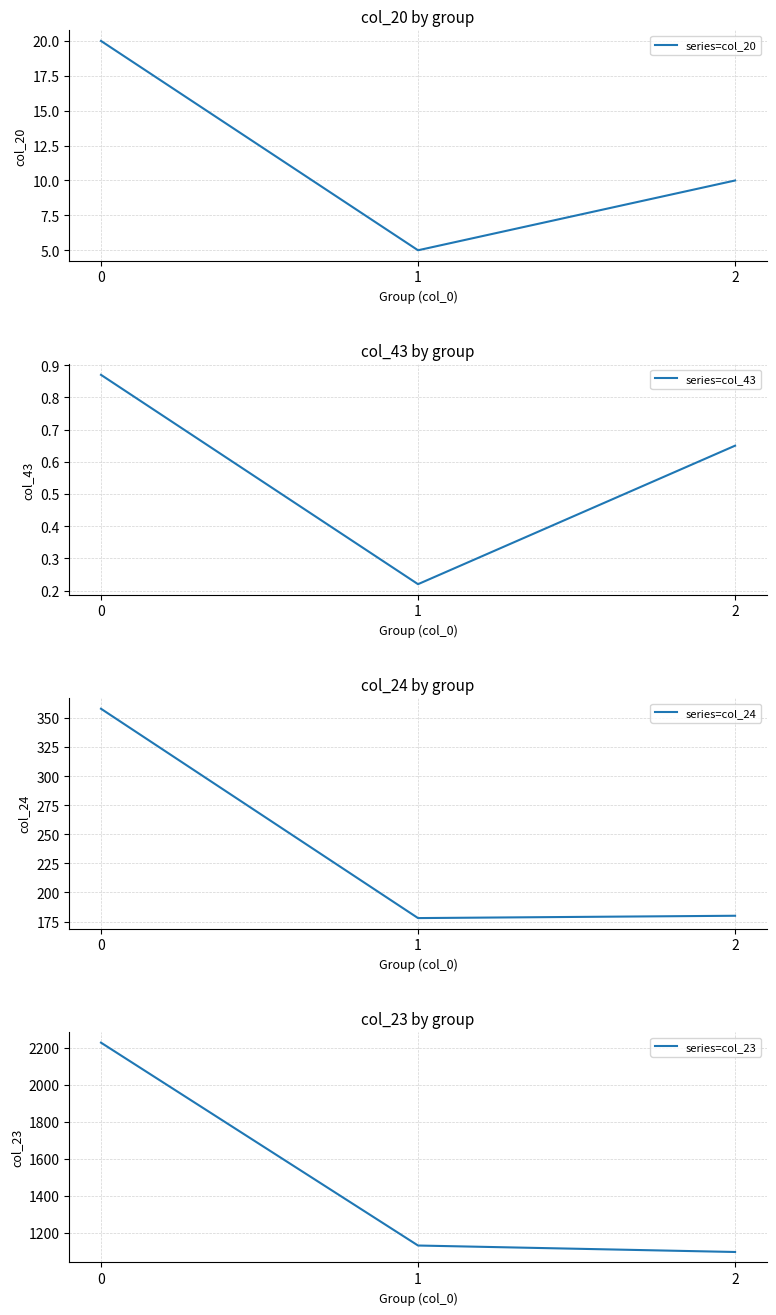

List the labels in order of series=col_23 value, largest first.

0, 1, 2